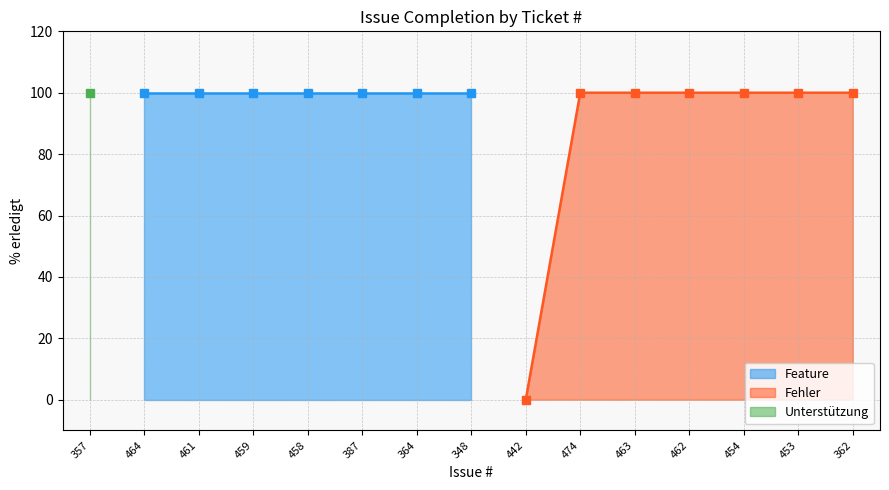

What is the maximum value shown in the chart?

100